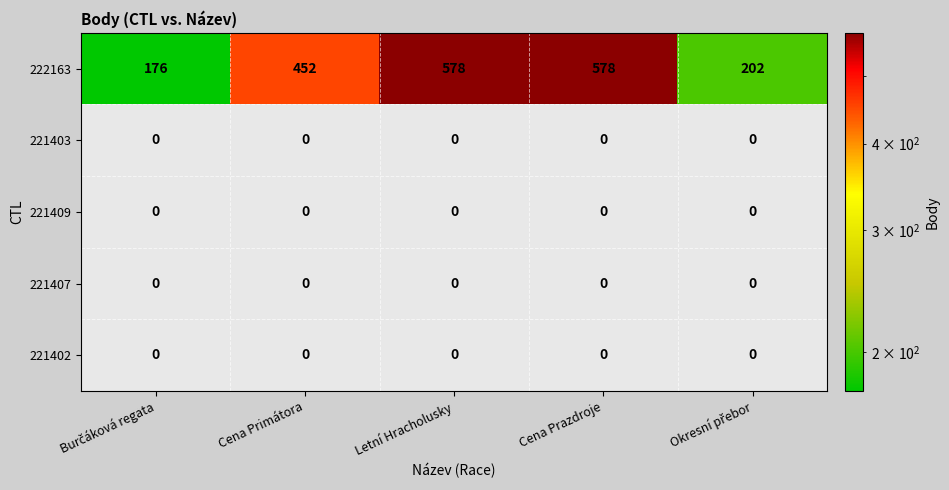

The value of 221407 at Letní Hracholusky is 0. True or false?

True